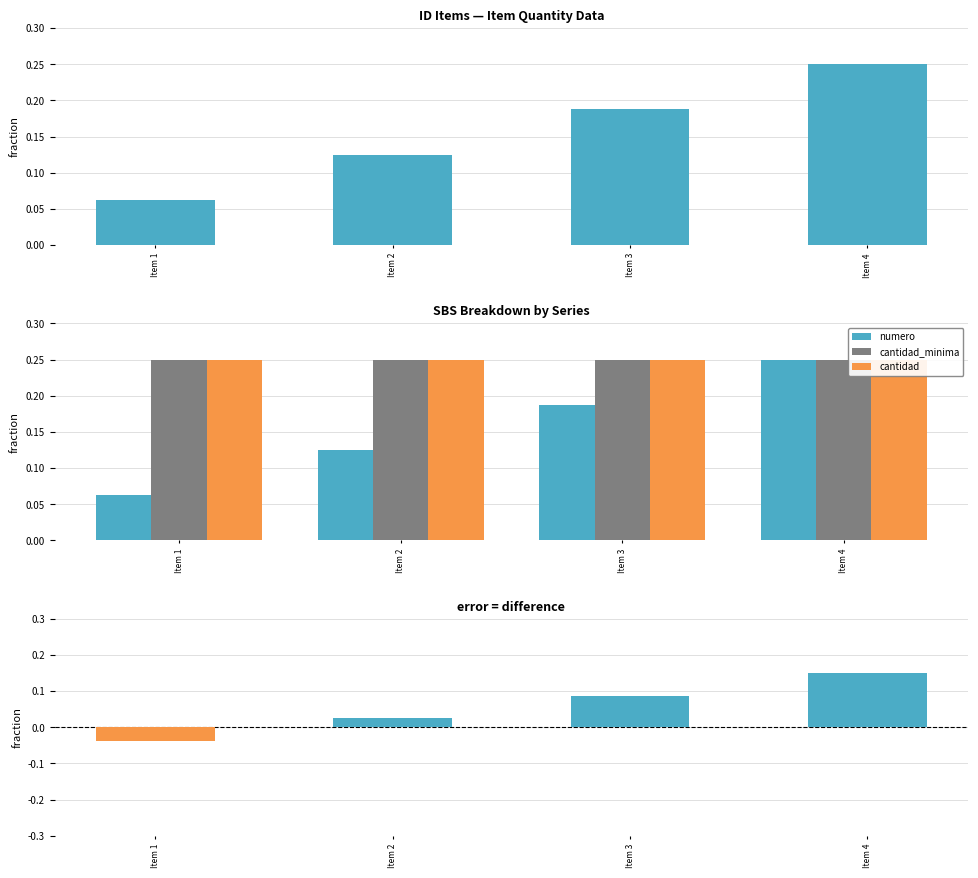

What is the average value of the numero series?

0.2